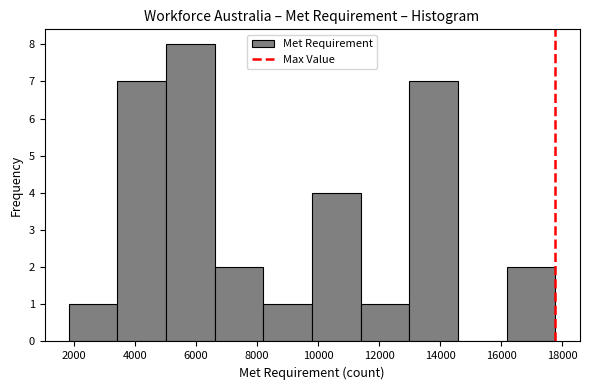

What is the height of the bar covering 9800 to 11400 on the x-axis? Neither the bar edges nor the heights are printed on the chart, so give them approximately, as read against the axes.

4